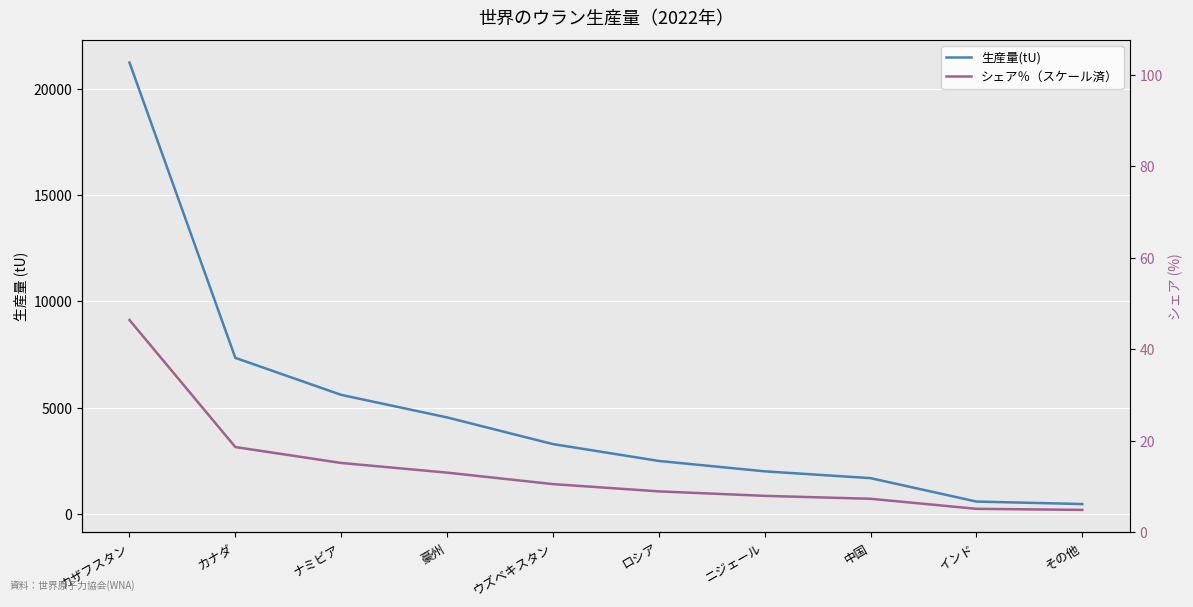

What is the value of the シェア％（スケール済） point at the 8th from the left?

730.2